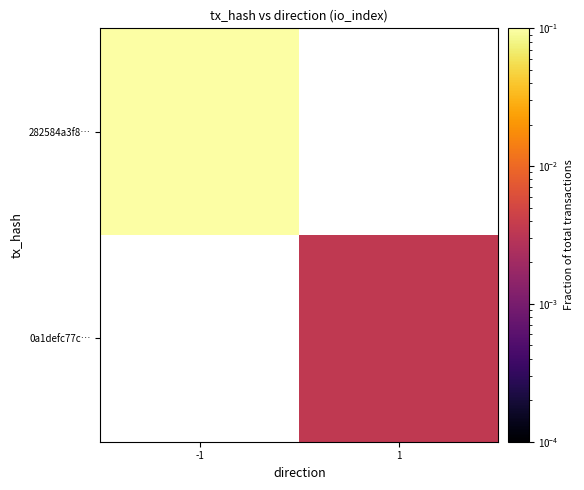

How many series are shown in this chart?

2